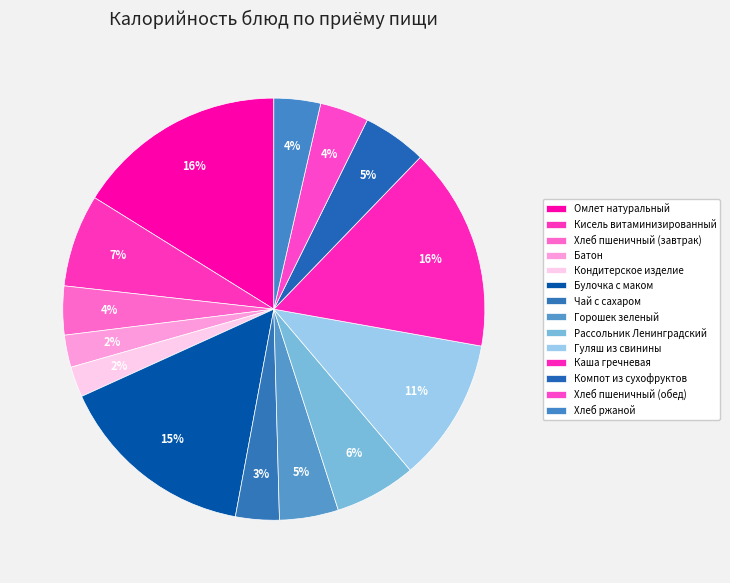

How many segments does this pie chart have?

14